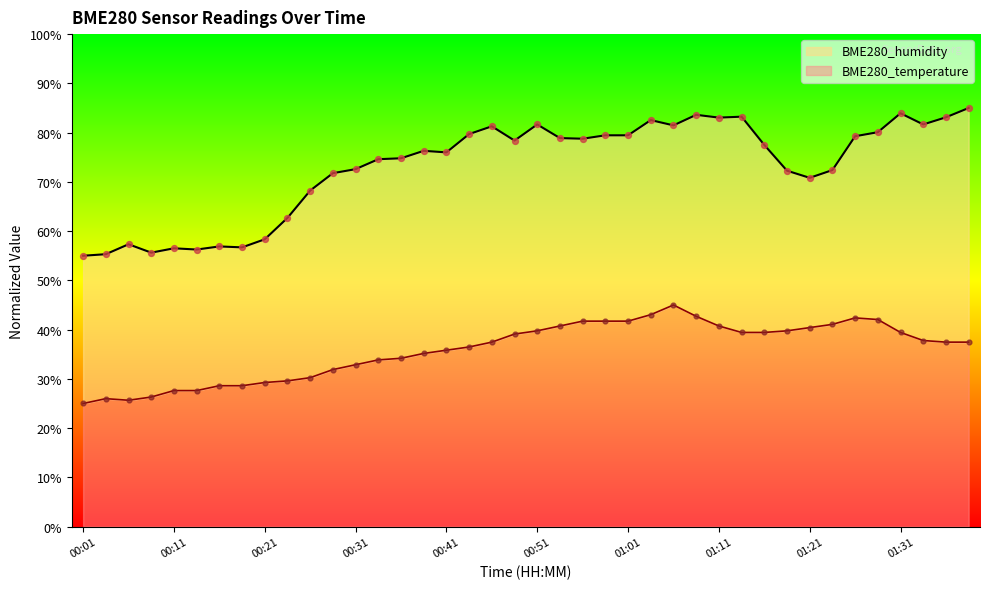

Which series has the largest total across all categories?

BME280_humidity